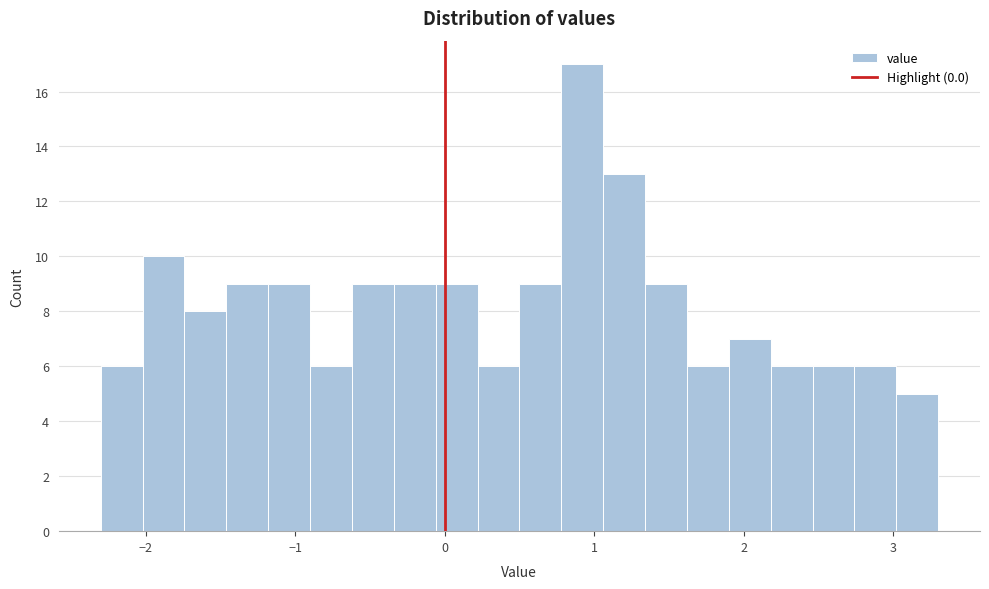

Around what value on the x-axis is the tallest bar? Give the approximate position of its centre, as read against the axis.

0.9